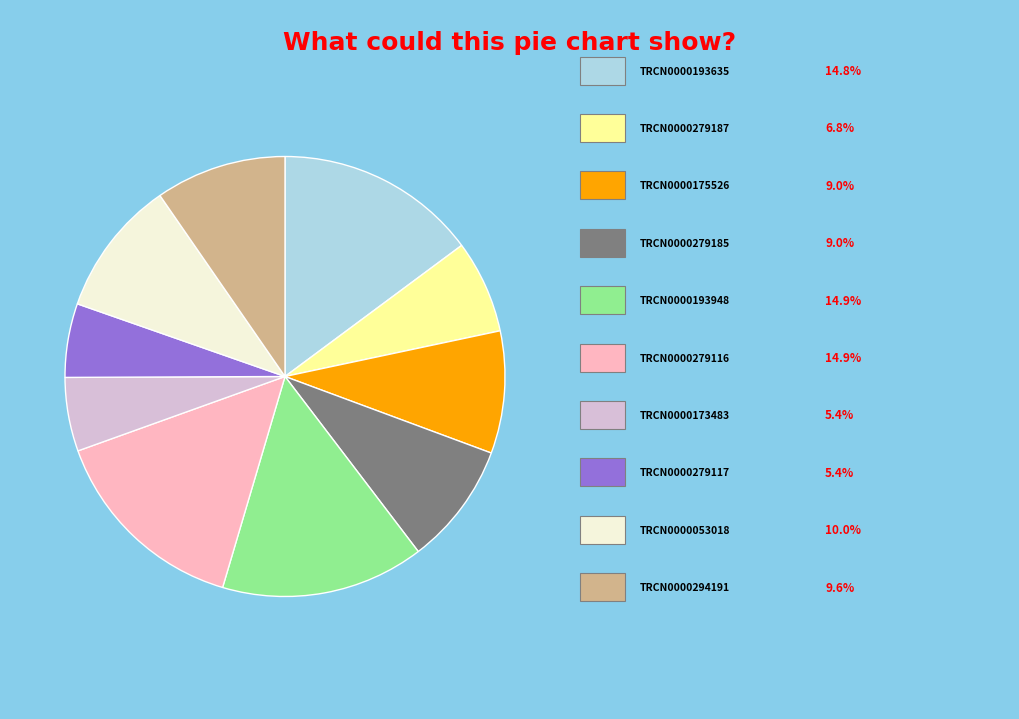

Does any single category account for the majority?

No